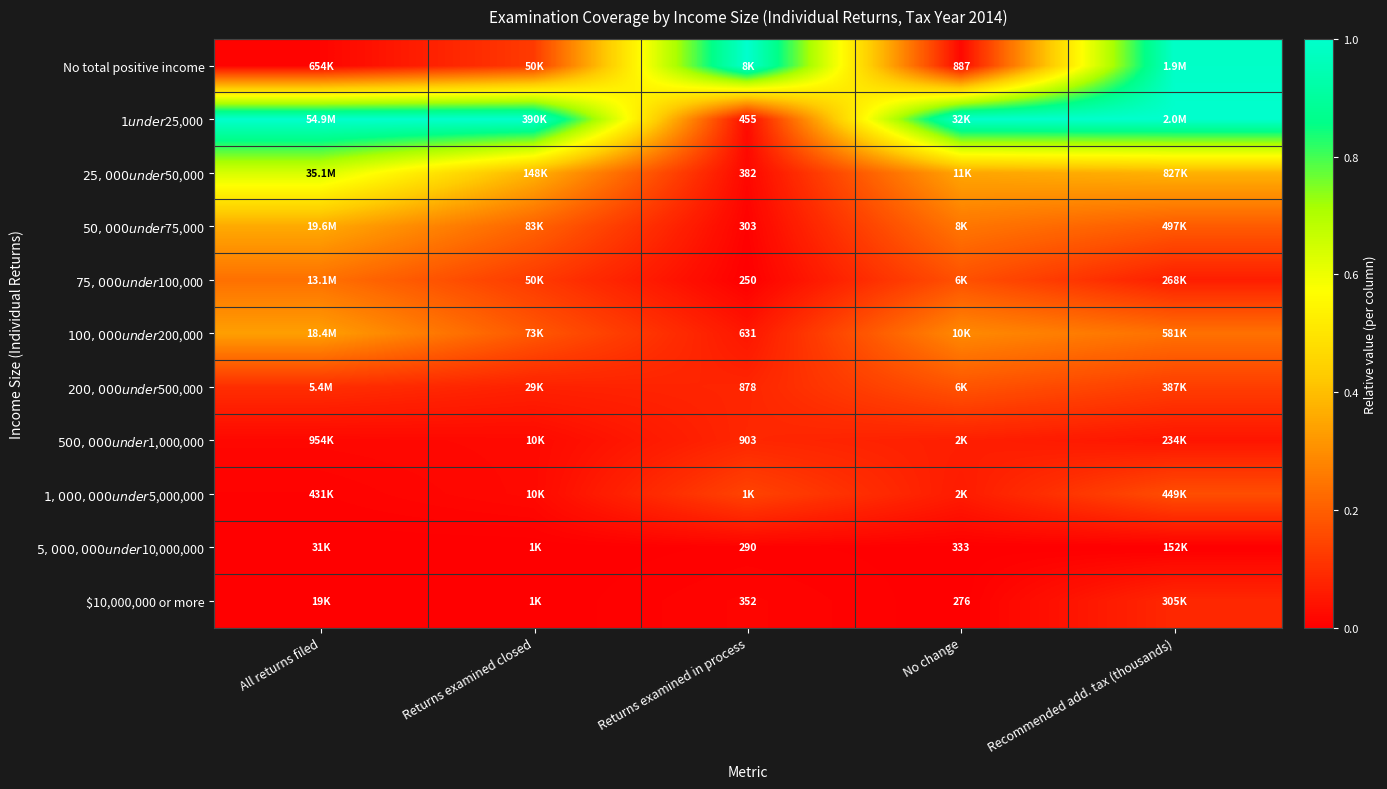

Is it true that $75,000 under $100,000 equals 0.1 at Recommended add. tax (thousands)?

False